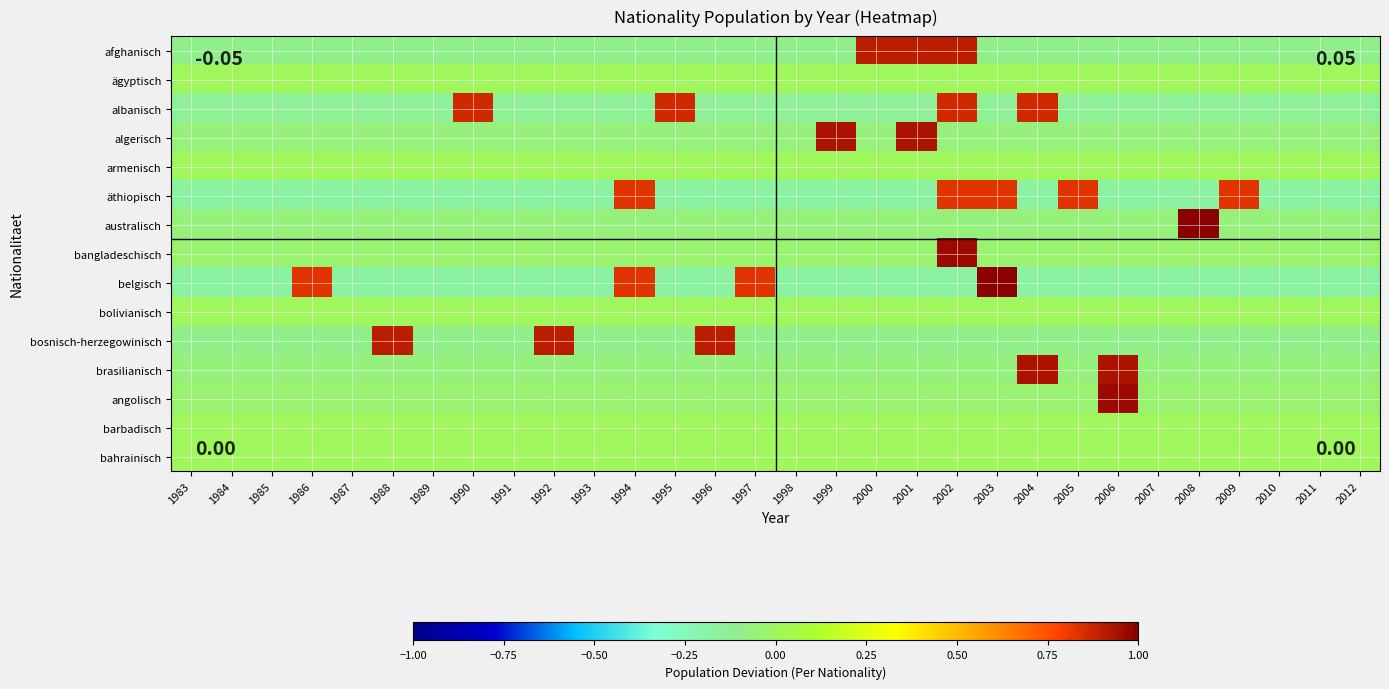

Reading left to right, extract all data points from this chart.

afghanisch: 1983=-0.1	1984=-0.1	1985=-0.1	1986=-0.1	1987=-0.1	1988=-0.1	1989=-0.1	1990=-0.1	1991=-0.1	1992=-0.1	1993=-0.1	1994=-0.1	1995=-0.1	1996=-0.1	1997=-0.1	1998=-0.1	1999=-0.1	2000=0.9	2001=0.9	2002=0.9	2003=-0.1	2004=-0.1	2005=-0.1	2006=-0.1	2007=-0.1	2008=-0.1	2009=-0.1	2010=-0.1	2011=-0.1	2012=-0.1
ägyptisch: 1983=0.0	1984=0.0	1985=0.0	1986=0.0	1987=0.0	1988=0.0	1989=0.0	1990=0.0	1991=0.0	1992=0.0	1993=0.0	1994=0.0	1995=0.0	1996=0.0	1997=0.0	1998=0.0	1999=0.0	2000=0.0	2001=0.0	2002=0.0	2003=0.0	2004=0.0	2005=0.0	2006=0.0	2007=0.0	2008=0.0	2009=0.0	2010=0.0	2011=0.0	2012=0.0
albanisch: 1983=-0.1	1984=-0.1	1985=-0.1	1986=-0.1	1987=-0.1	1988=-0.1	1989=-0.1	1990=0.9	1991=-0.1	1992=-0.1	1993=-0.1	1994=-0.1	1995=0.9	1996=-0.1	1997=-0.1	1998=-0.1	1999=-0.1	2000=-0.1	2001=-0.1	2002=0.9	2003=-0.1	2004=0.9	2005=-0.1	2006=-0.1	2007=-0.1	2008=-0.1	2009=-0.1	2010=-0.1	2011=-0.1	2012=-0.1
algerisch: 1983=-0.1	1984=-0.1	1985=-0.1	1986=-0.1	1987=-0.1	1988=-0.1	1989=-0.1	1990=-0.1	1991=-0.1	1992=-0.1	1993=-0.1	1994=-0.1	1995=-0.1	1996=-0.1	1997=-0.1	1998=-0.1	1999=0.9	2000=-0.1	2001=0.9	2002=-0.1	2003=-0.1	2004=-0.1	2005=-0.1	2006=-0.1	2007=-0.1	2008=-0.1	2009=-0.1	2010=-0.1	2011=-0.1	2012=-0.1
armenisch: 1983=0.0	1984=0.0	1985=0.0	1986=0.0	1987=0.0	1988=0.0	1989=0.0	1990=0.0	1991=0.0	1992=0.0	1993=0.0	1994=0.0	1995=0.0	1996=0.0	1997=0.0	1998=0.0	1999=0.0	2000=0.0	2001=0.0	2002=0.0	2003=0.0	2004=0.0	2005=0.0	2006=0.0	2007=0.0	2008=0.0	2009=0.0	2010=0.0	2011=0.0	2012=0.0
äthiopisch: 1983=-0.2	1984=-0.2	1985=-0.2	1986=-0.2	1987=-0.2	1988=-0.2	1989=-0.2	1990=-0.2	1991=-0.2	1992=-0.2	1993=-0.2	1994=0.8	1995=-0.2	1996=-0.2	1997=-0.2	1998=-0.2	1999=-0.2	2000=-0.2	2001=-0.2	2002=0.8	2003=0.8	2004=-0.2	2005=0.8	2006=-0.2	2007=-0.2	2008=-0.2	2009=0.8	2010=-0.2	2011=-0.2	2012=-0.2
australisch: 1983=-0.1	1984=-0.1	1985=-0.1	1986=-0.1	1987=-0.1	1988=-0.1	1989=-0.1	1990=-0.1	1991=-0.1	1992=-0.1	1993=-0.1	1994=-0.1	1995=-0.1	1996=-0.1	1997=-0.1	1998=-0.1	1999=-0.1	2000=-0.1	2001=-0.1	2002=-0.1	2003=-0.1	2004=-0.1	2005=-0.1	2006=-0.1	2007=-0.1	2008=1.9	2009=-0.1	2010=-0.1	2011=-0.1	2012=-0.1
bangladeschisch: 1983=-0.0	1984=-0.0	1985=-0.0	1986=-0.0	1987=-0.0	1988=-0.0	1989=-0.0	1990=-0.0	1991=-0.0	1992=-0.0	1993=-0.0	1994=-0.0	1995=-0.0	1996=-0.0	1997=-0.0	1998=-0.0	1999=-0.0	2000=-0.0	2001=-0.0	2002=1.0	2003=-0.0	2004=-0.0	2005=-0.0	2006=-0.0	2007=-0.0	2008=-0.0	2009=-0.0	2010=-0.0	2011=-0.0	2012=-0.0
belgisch: 1983=-0.2	1984=-0.2	1985=-0.2	1986=0.8	1987=-0.2	1988=-0.2	1989=-0.2	1990=-0.2	1991=-0.2	1992=-0.2	1993=-0.2	1994=0.8	1995=-0.2	1996=-0.2	1997=0.8	1998=-0.2	1999=-0.2	2000=-0.2	2001=-0.2	2002=-0.2	2003=1.8	2004=-0.2	2005=-0.2	2006=-0.2	2007=-0.2	2008=-0.2	2009=-0.2	2010=-0.2	2011=-0.2	2012=-0.2
bolivianisch: 1983=0.0	1984=0.0	1985=0.0	1986=0.0	1987=0.0	1988=0.0	1989=0.0	1990=0.0	1991=0.0	1992=0.0	1993=0.0	1994=0.0	1995=0.0	1996=0.0	1997=0.0	1998=0.0	1999=0.0	2000=0.0	2001=0.0	2002=0.0	2003=0.0	2004=0.0	2005=0.0	2006=0.0	2007=0.0	2008=0.0	2009=0.0	2010=0.0	2011=0.0	2012=0.0
bosnisch-herzegowinisch: 1983=-0.1	1984=-0.1	1985=-0.1	1986=-0.1	1987=-0.1	1988=0.9	1989=-0.1	1990=-0.1	1991=-0.1	1992=0.9	1993=-0.1	1994=-0.1	1995=-0.1	1996=0.9	1997=-0.1	1998=-0.1	1999=-0.1	2000=-0.1	2001=-0.1	2002=-0.1	2003=-0.1	2004=-0.1	2005=-0.1	2006=-0.1	2007=-0.1	2008=-0.1	2009=-0.1	2010=-0.1	2011=-0.1	2012=-0.1
brasilianisch: 1983=-0.1	1984=-0.1	1985=-0.1	1986=-0.1	1987=-0.1	1988=-0.1	1989=-0.1	1990=-0.1	1991=-0.1	1992=-0.1	1993=-0.1	1994=-0.1	1995=-0.1	1996=-0.1	1997=-0.1	1998=-0.1	1999=-0.1	2000=-0.1	2001=-0.1	2002=-0.1	2003=-0.1	2004=0.9	2005=-0.1	2006=0.9	2007=-0.1	2008=-0.1	2009=-0.1	2010=-0.1	2011=-0.1	2012=-0.1
angolisch: 1983=-0.0	1984=-0.0	1985=-0.0	1986=-0.0	1987=-0.0	1988=-0.0	1989=-0.0	1990=-0.0	1991=-0.0	1992=-0.0	1993=-0.0	1994=-0.0	1995=-0.0	1996=-0.0	1997=-0.0	1998=-0.0	1999=-0.0	2000=-0.0	2001=-0.0	2002=-0.0	2003=-0.0	2004=-0.0	2005=-0.0	2006=1.0	2007=-0.0	2008=-0.0	2009=-0.0	2010=-0.0	2011=-0.0	2012=-0.0
barbadisch: 1983=0.0	1984=0.0	1985=0.0	1986=0.0	1987=0.0	1988=0.0	1989=0.0	1990=0.0	1991=0.0	1992=0.0	1993=0.0	1994=0.0	1995=0.0	1996=0.0	1997=0.0	1998=0.0	1999=0.0	2000=0.0	2001=0.0	2002=0.0	2003=0.0	2004=0.0	2005=0.0	2006=0.0	2007=0.0	2008=0.0	2009=0.0	2010=0.0	2011=0.0	2012=0.0
bahrainisch: 1983=0.0	1984=0.0	1985=0.0	1986=0.0	1987=0.0	1988=0.0	1989=0.0	1990=0.0	1991=0.0	1992=0.0	1993=0.0	1994=0.0	1995=0.0	1996=0.0	1997=0.0	1998=0.0	1999=0.0	2000=0.0	2001=0.0	2002=0.0	2003=0.0	2004=0.0	2005=0.0	2006=0.0	2007=0.0	2008=0.0	2009=0.0	2010=0.0	2011=0.0	2012=0.0